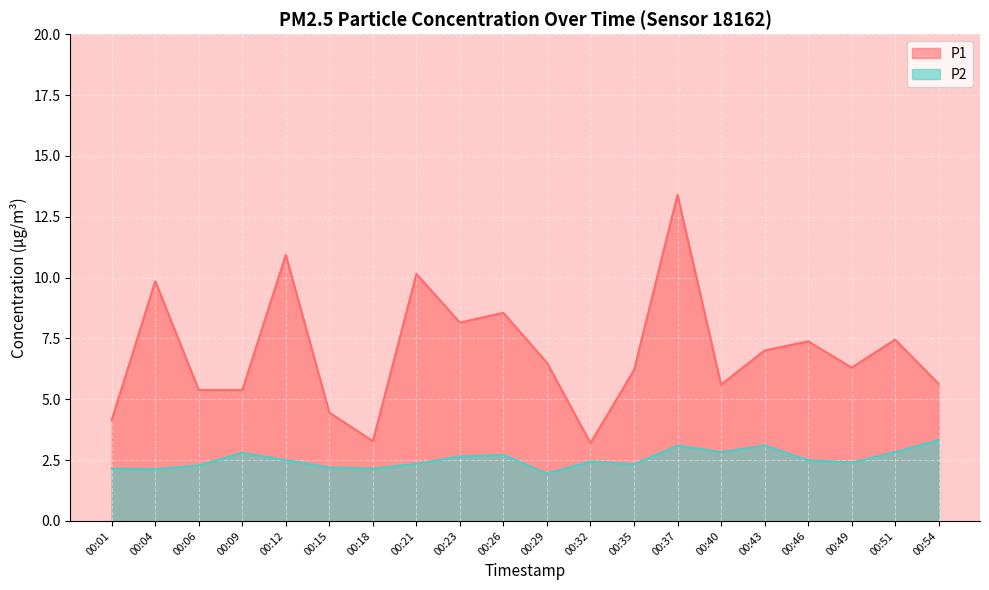

Is it true that P1 equals 5.4 at 00:09?

True